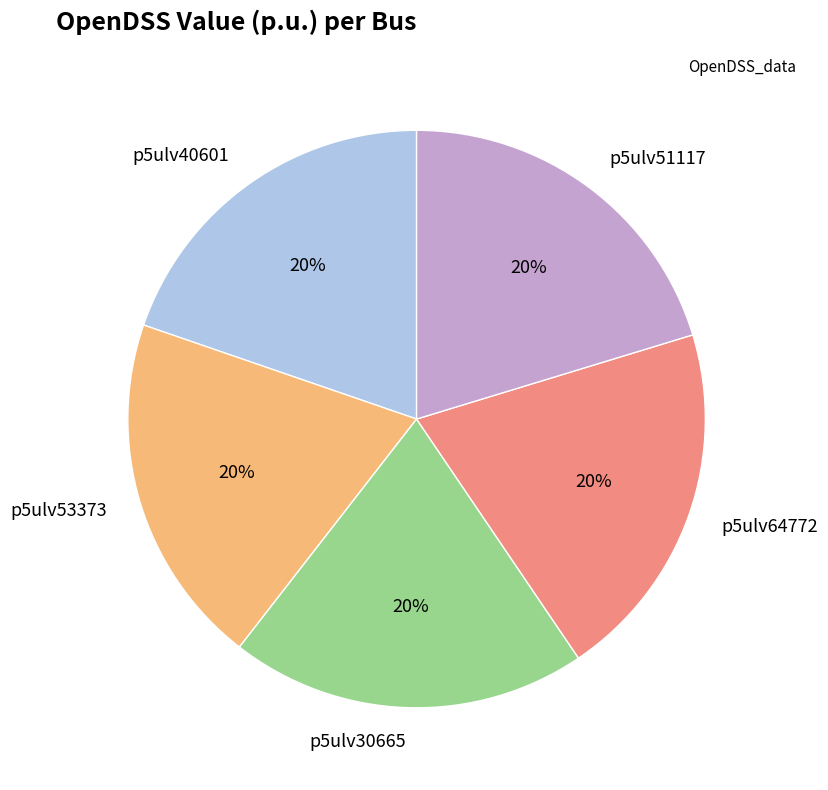

How many slices are in this pie chart?

5